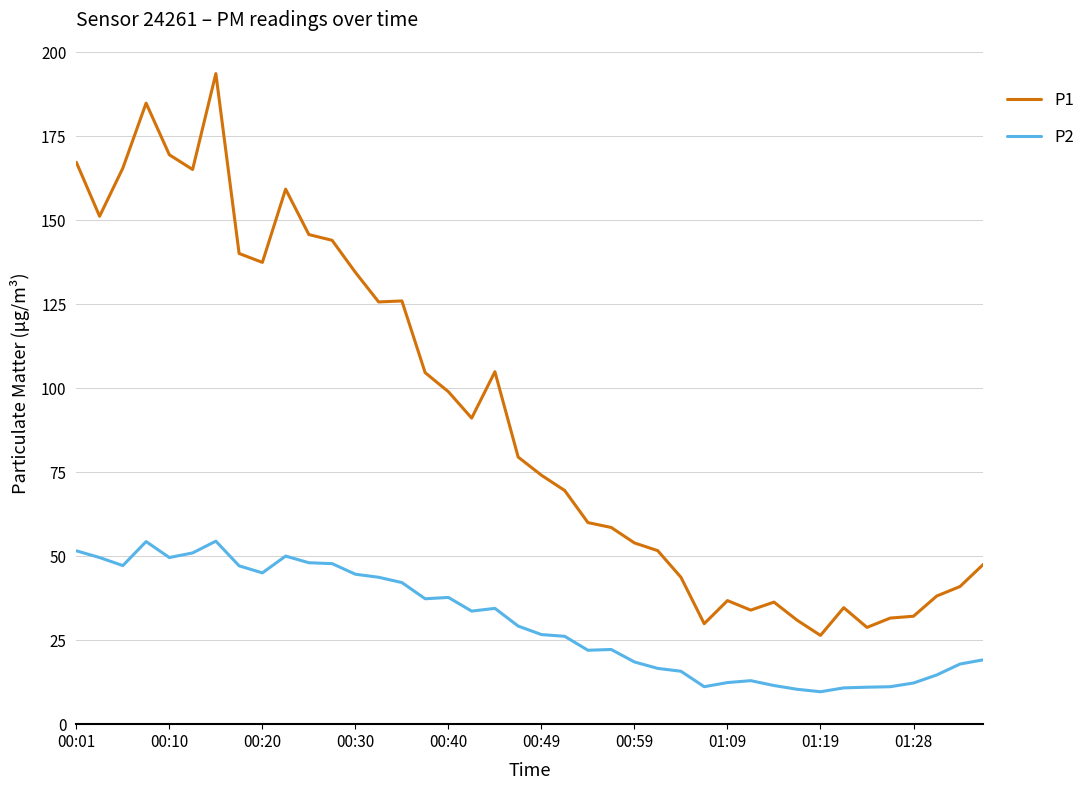

What is the difference between the maximum and minimum values in the P1 series?

167.2